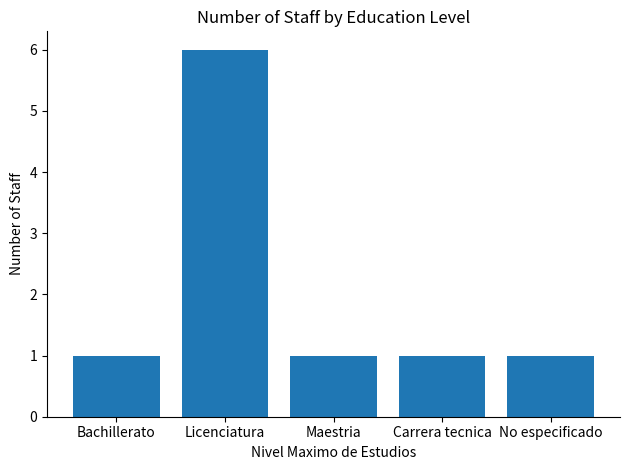

Reading right to left, list all the values displayed in this chart.

1	1	1	6	1